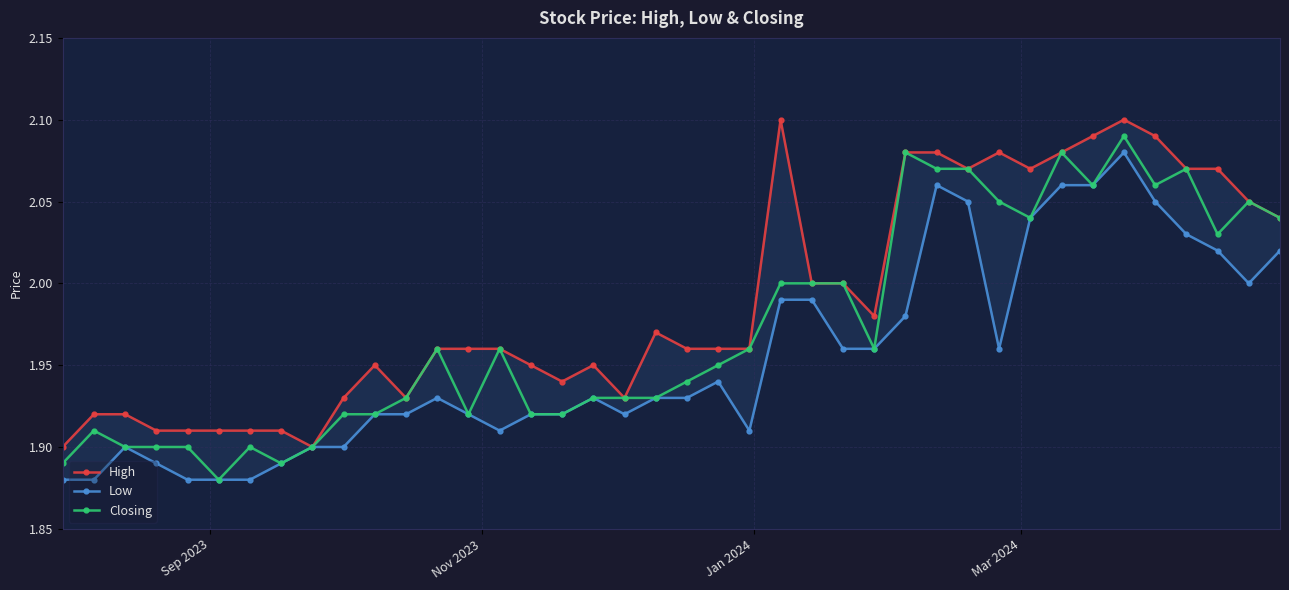

True or false: Closing has more than 0 interior local peaks.

True